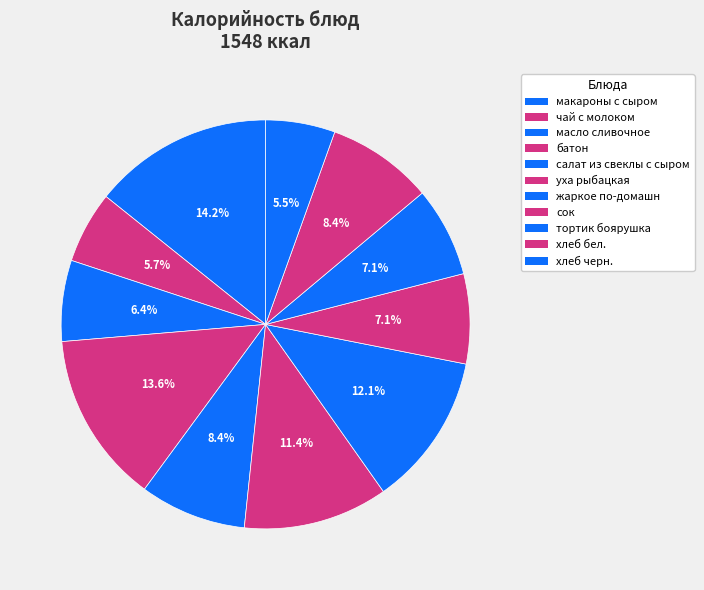

How many slices are in this pie chart?

11